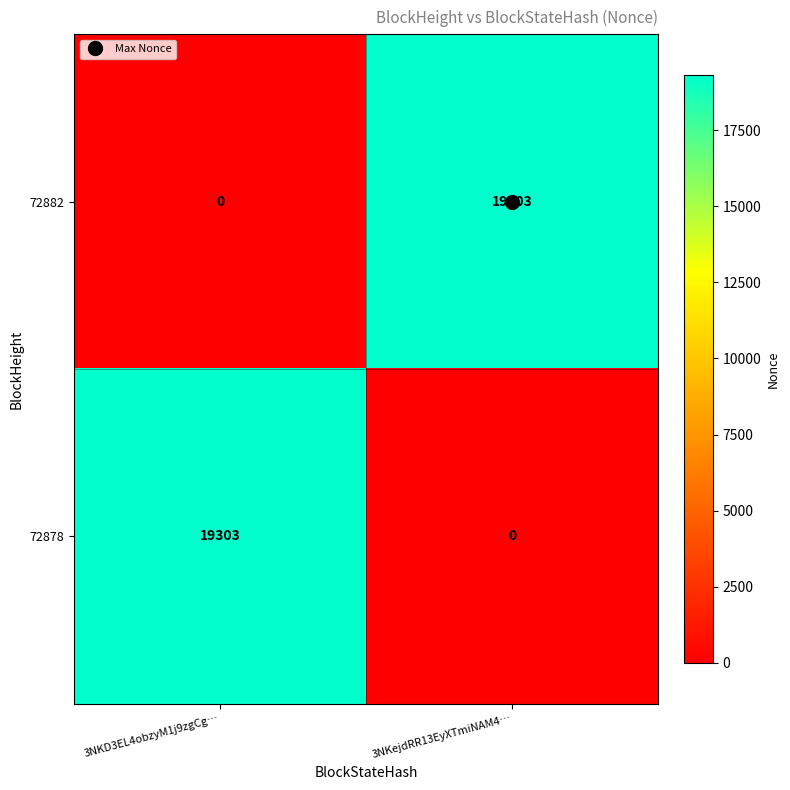

The value of 72882 at 3NKD3EL4obzyM1j9zgCg… is 0. True or false?

True